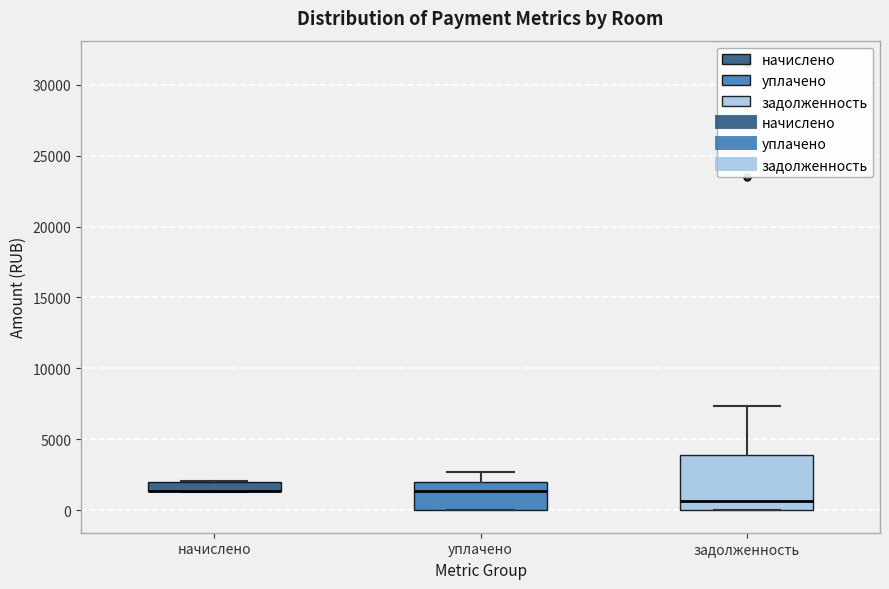

Where is the lower edge of the box for задолженность on the y-axis? The values are not printed on the chart, so give them approximately, as read against the axis.

0